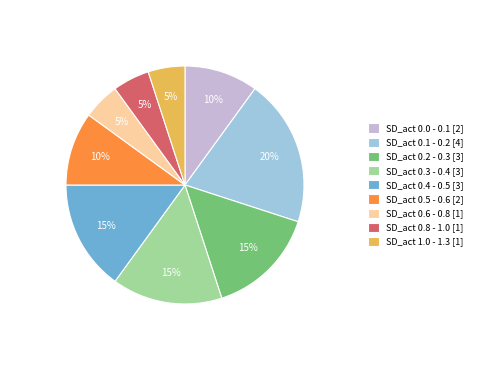

To the nearest percent, what percentage of the pie is SD_act 0.8 - 1.0 [1]?

5%